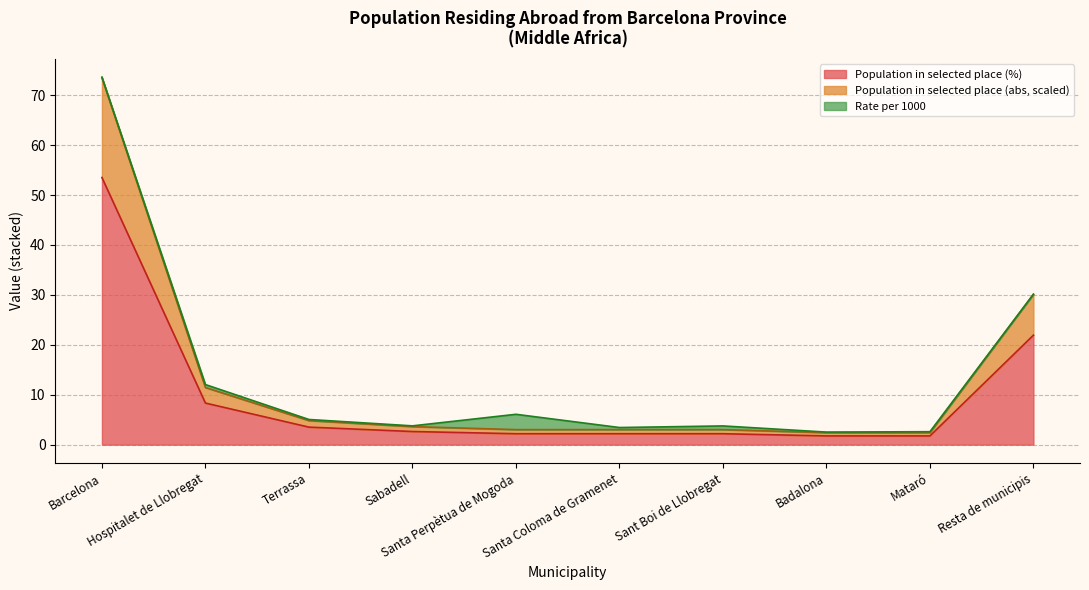

What is the greatest value displayed?

73.6